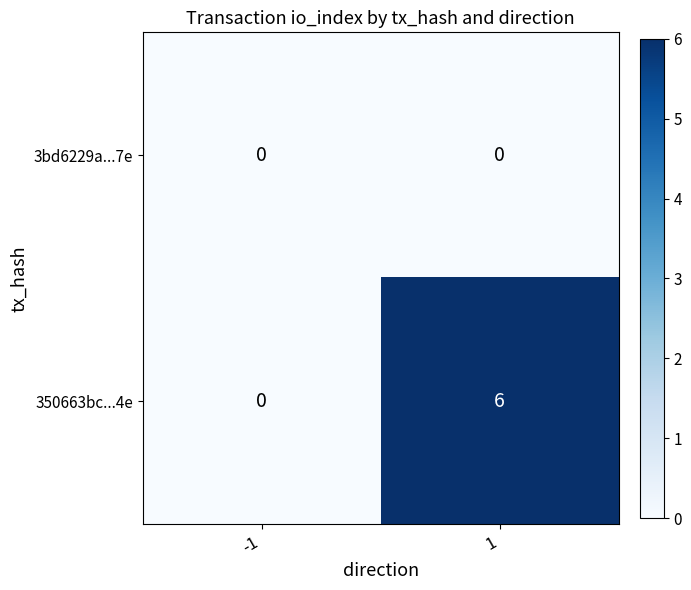

At how many categories does at least one series exceed 3?

1